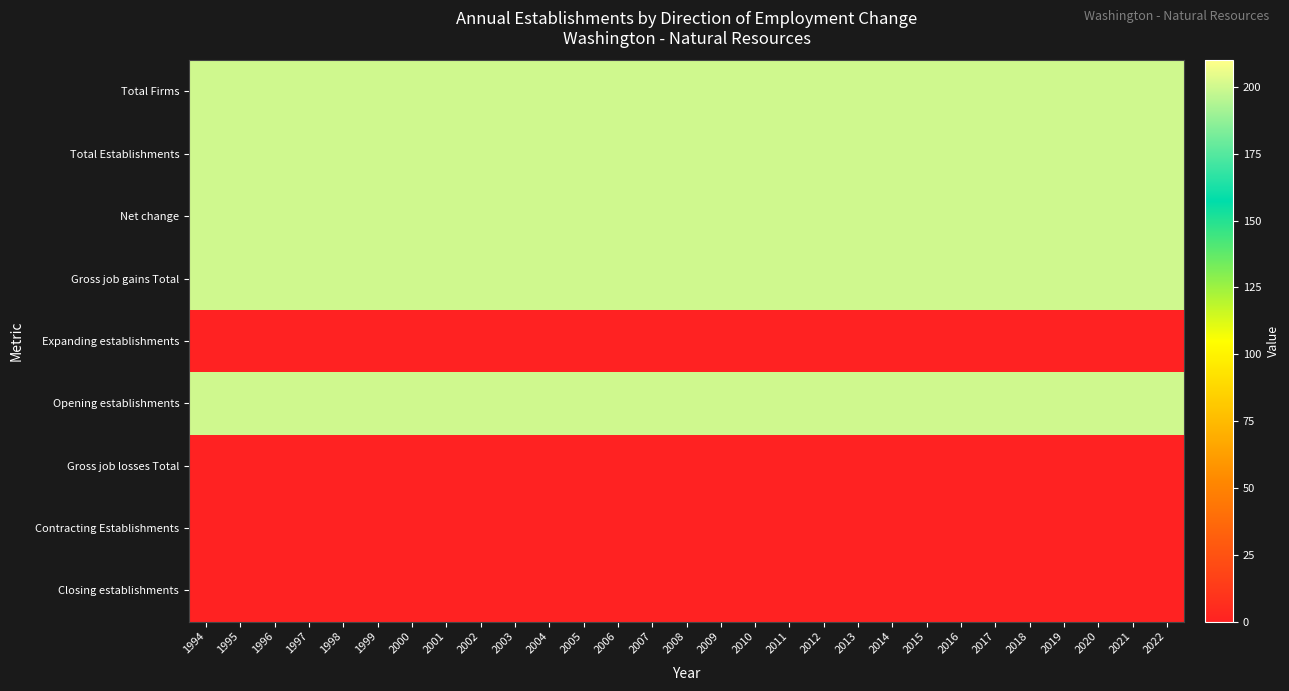

At how many categories does at least one series exceed 52?

29